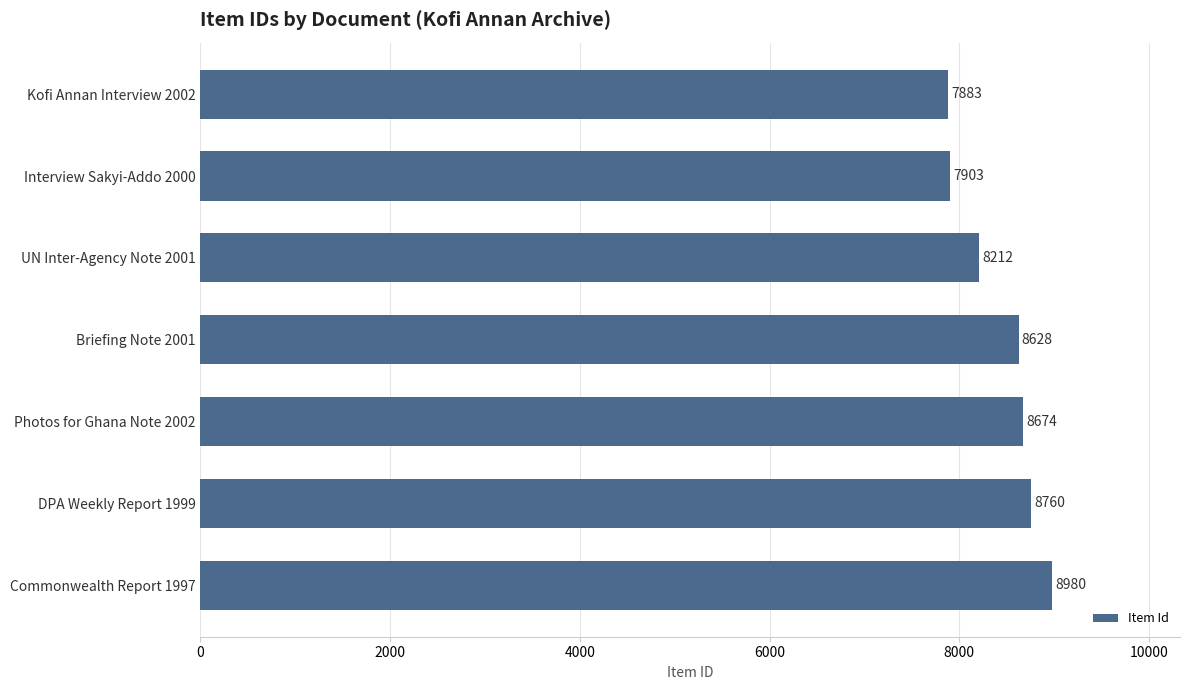

Reading bottom to top, transcribe all the data shown in this chart.

Commonwealth Report 1997=8980	DPA Weekly Report 1999=8760	Photos for Ghana Note 2002=8674	Briefing Note 2001=8628	UN Inter-Agency Note 2001=8212	Interview Sakyi-Addo 2000=7903	Kofi Annan Interview 2002=7883